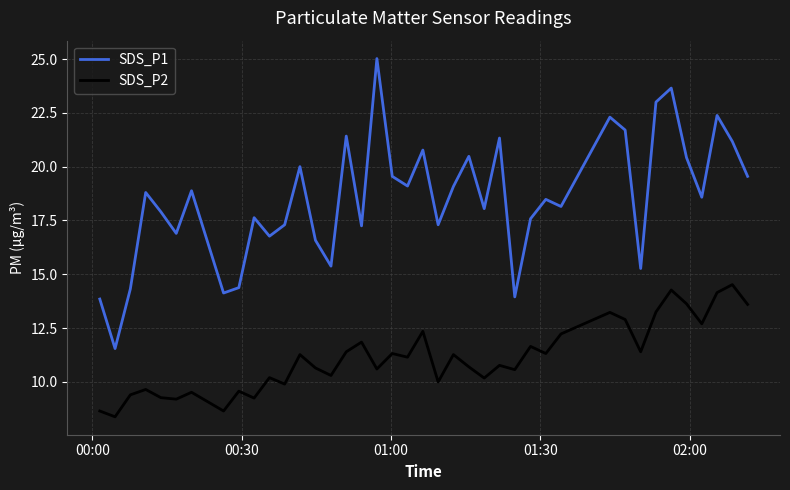

Which series has the widest spread of values?

SDS_P1